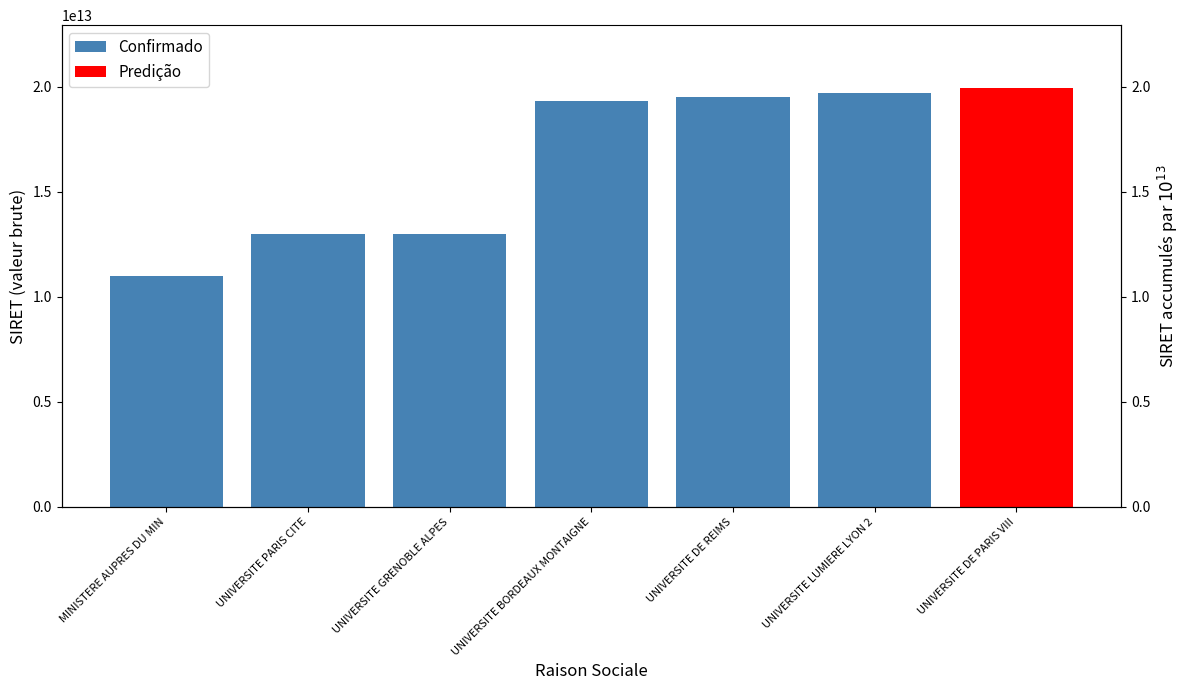

The chart shows a value of 6612273619863 at UNIVERSITE DE REIMS. True or false?

False